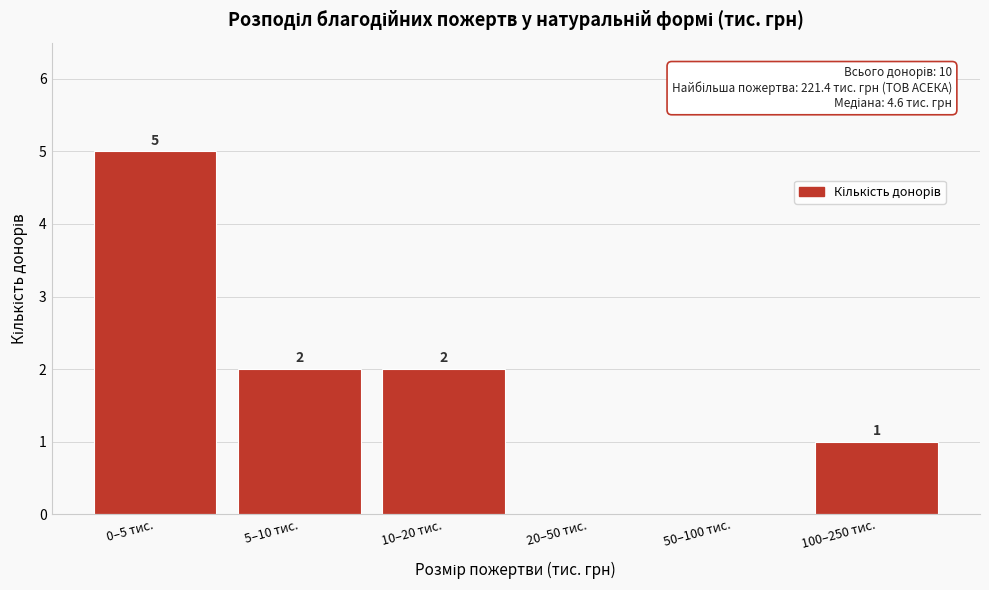

Reading left to right, list all the values displayed in this chart.

0–5 тис.=5	5–10 тис.=2	10–20 тис.=2	20–50 тис.=0	50–100 тис.=0	100–250 тис.=1